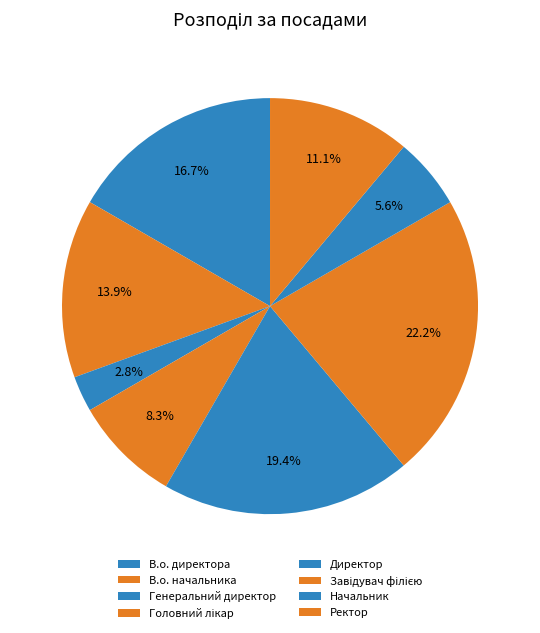

Does Начальник represent more than half of the total?

No